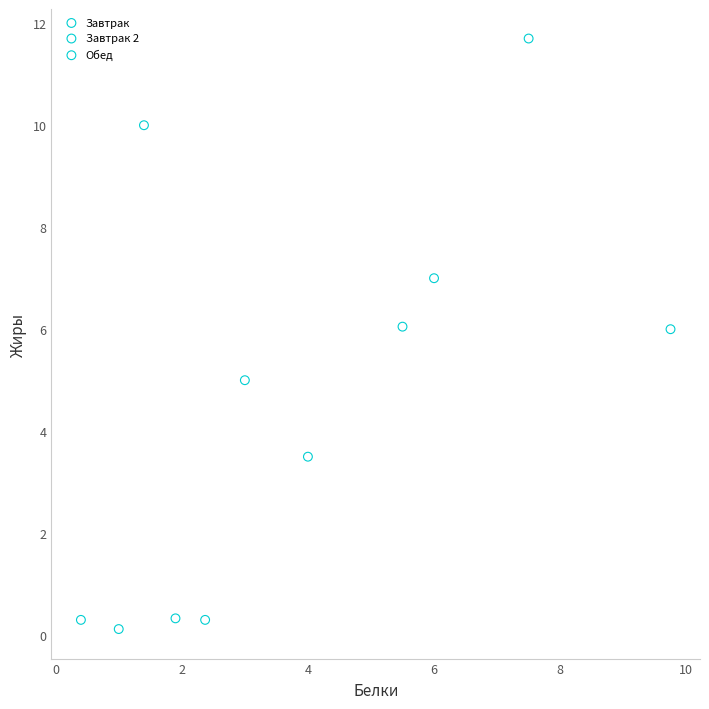

Which series reaches the maximum Y coordinate?

Завтрак